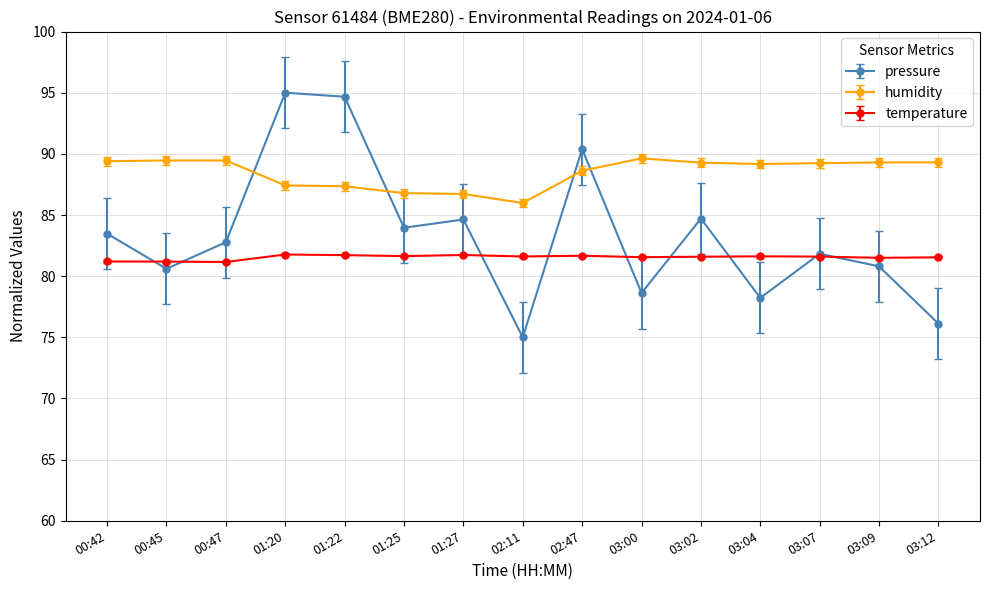

What are all the series names shown in the legend?

pressure, humidity, temperature